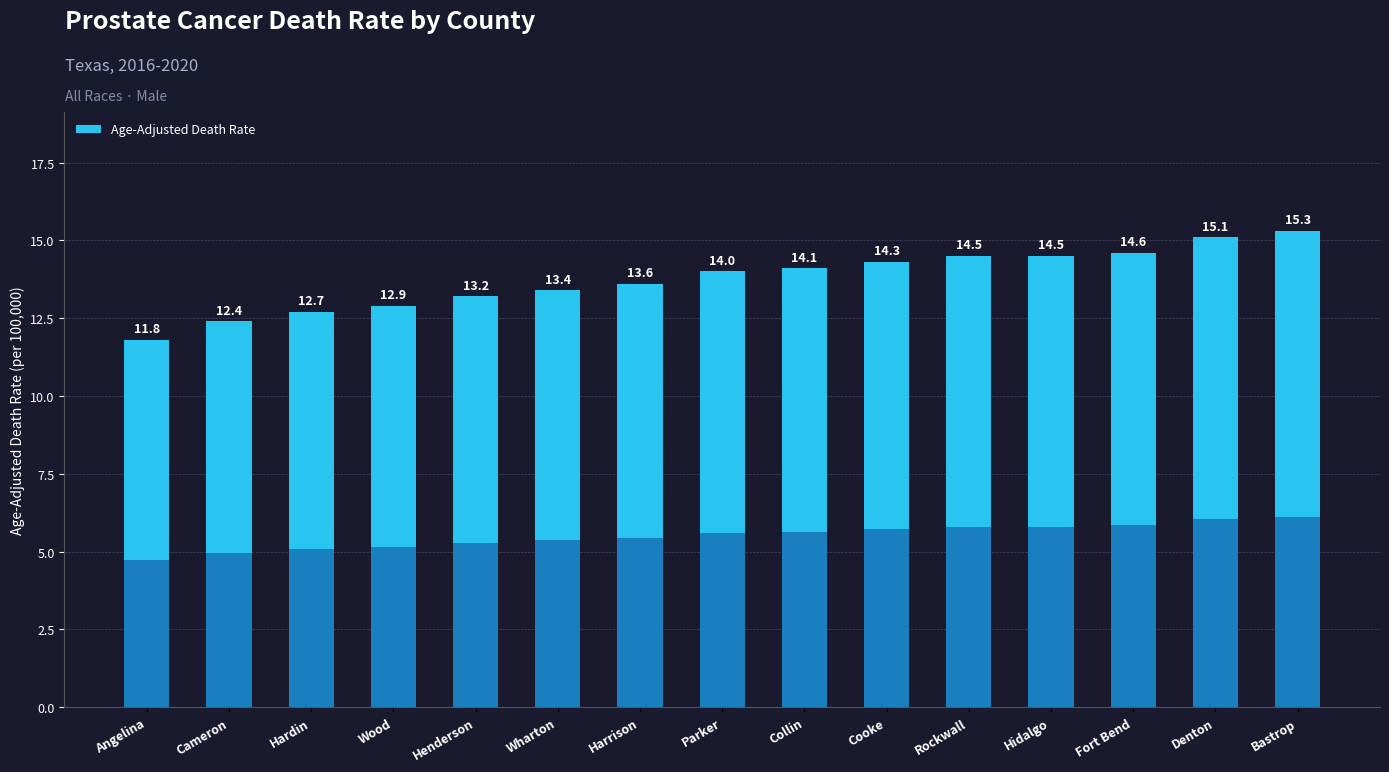

The chart shows a value of 3.1 at Fort Bend. True or false?

False